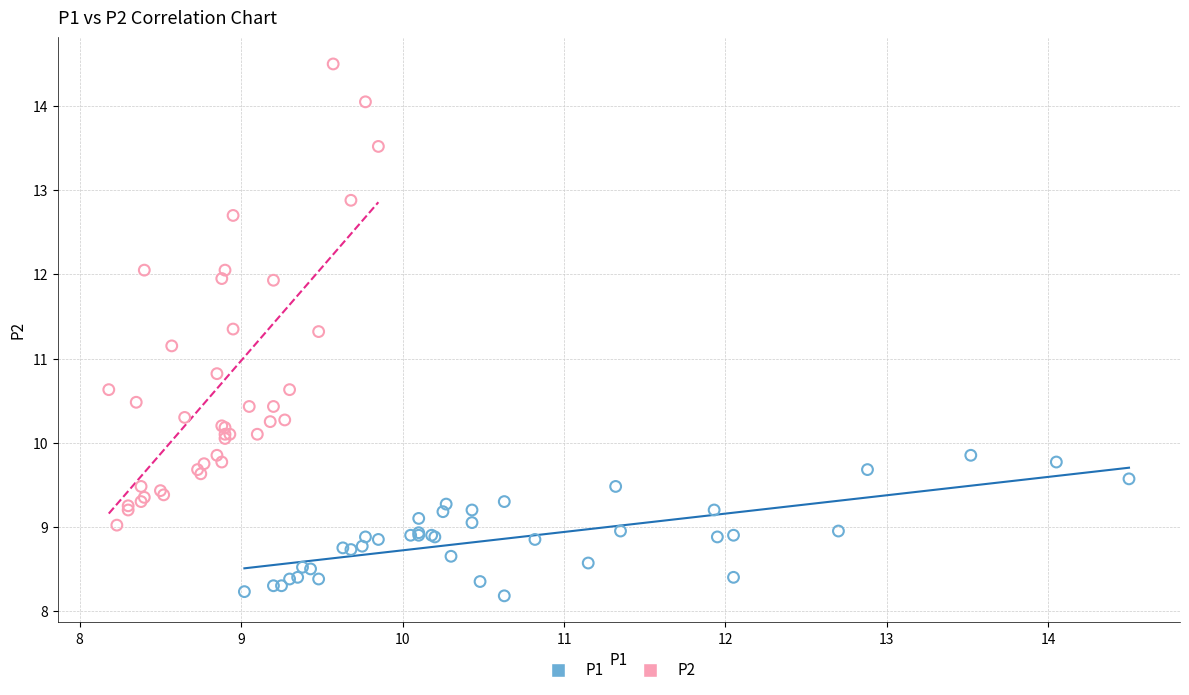

Which series contains the highest Y value?

P2